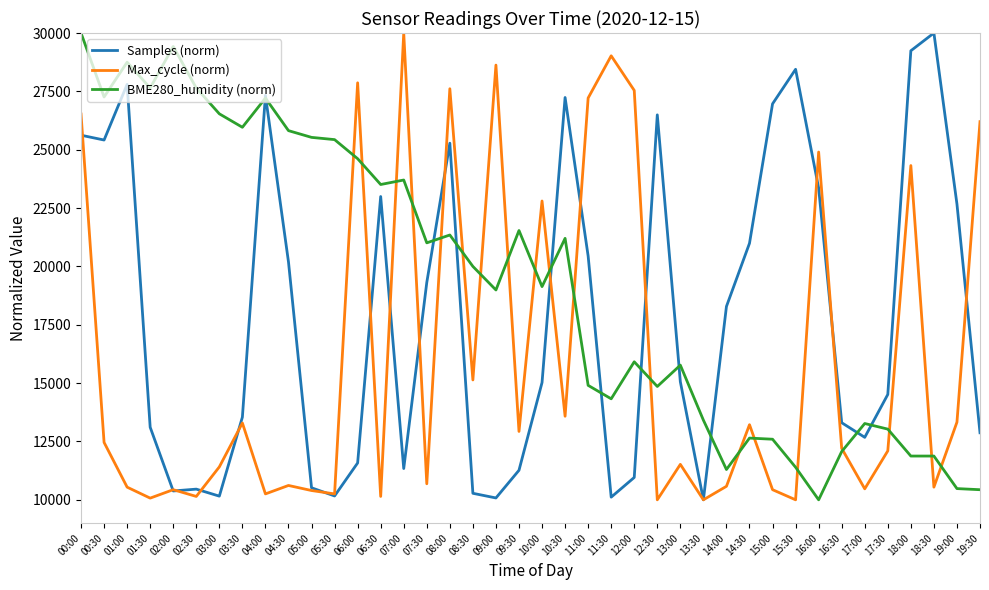

What is the sum of the Samples (norm) values at 13:00 and 11:00?

35504.3